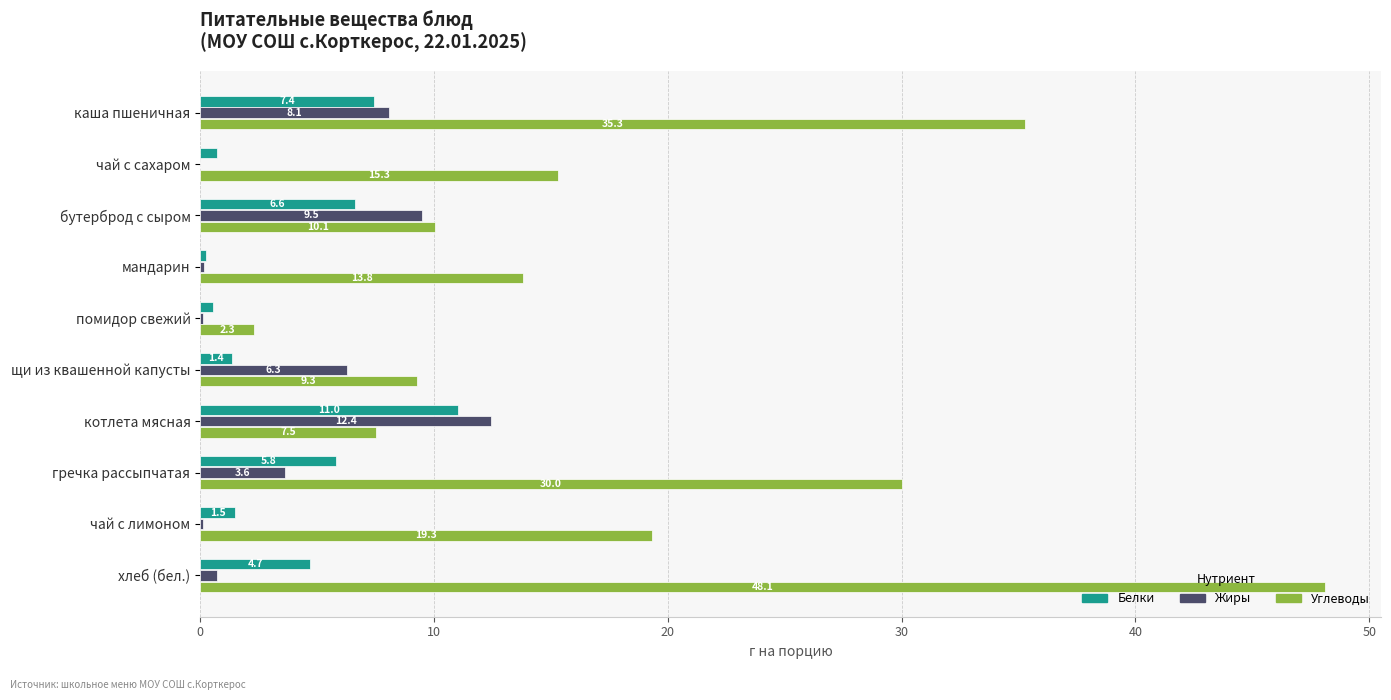

The Углеводы series shows 35.3 at каша пшеничная. True or false?

True